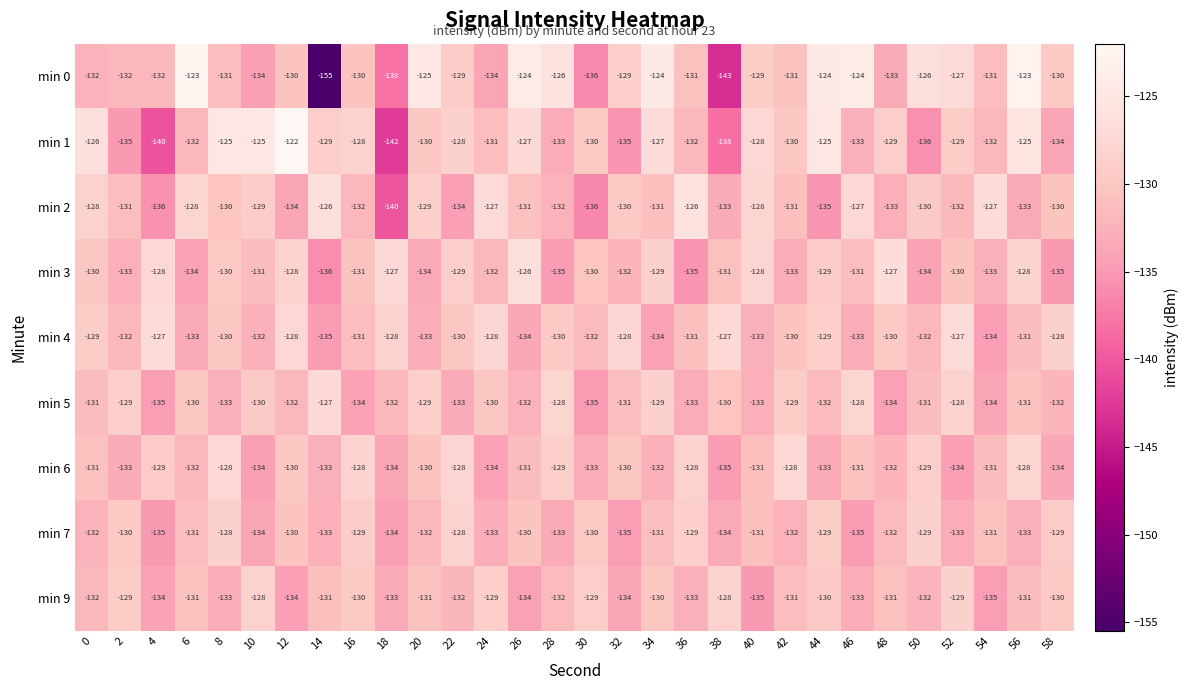

What is the sum of all min 7 values?

-3945